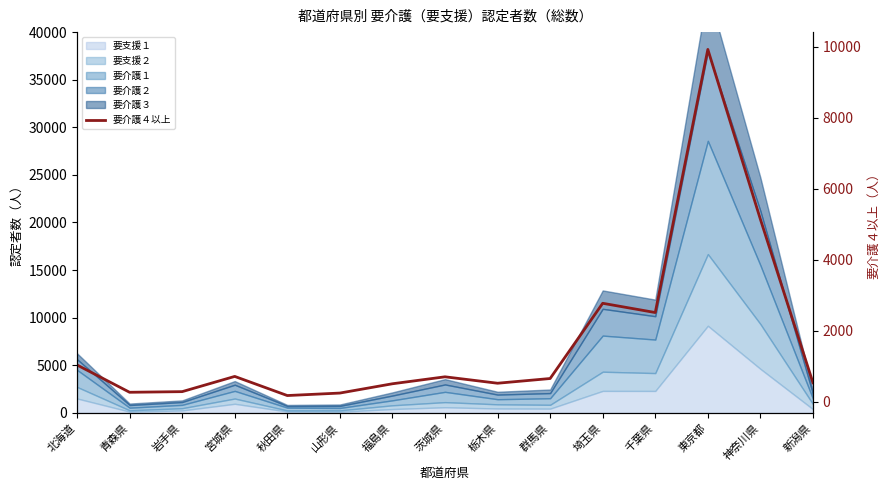

What is the sum of all values?

25989